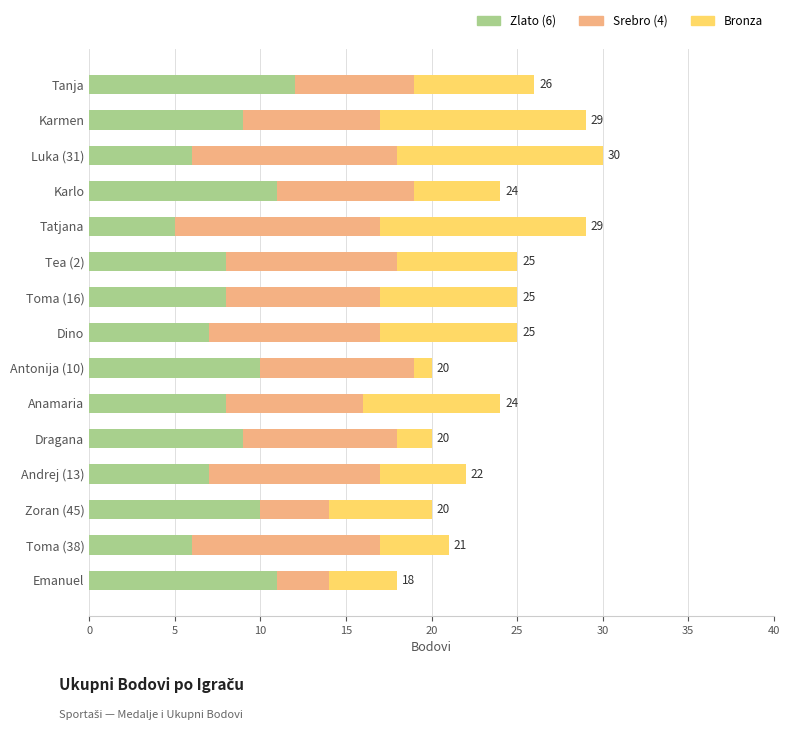

What is the total value across all series at Karlo?

24